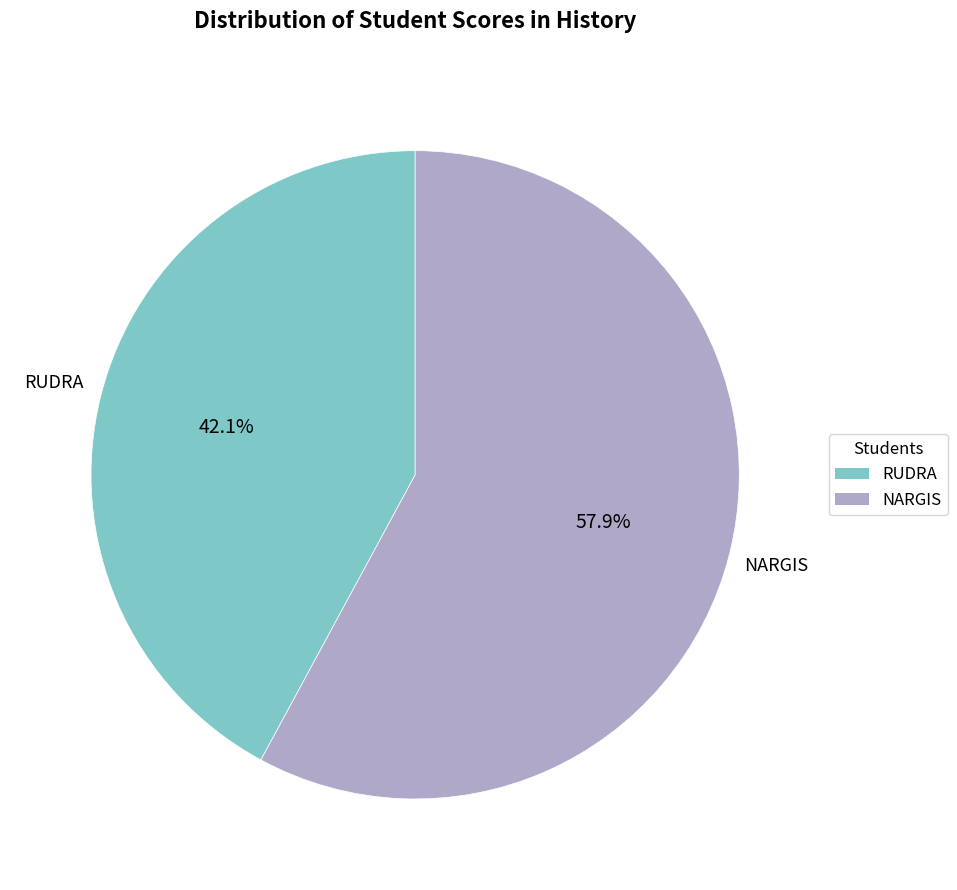

Which has a higher value, NARGIS or RUDRA?

NARGIS